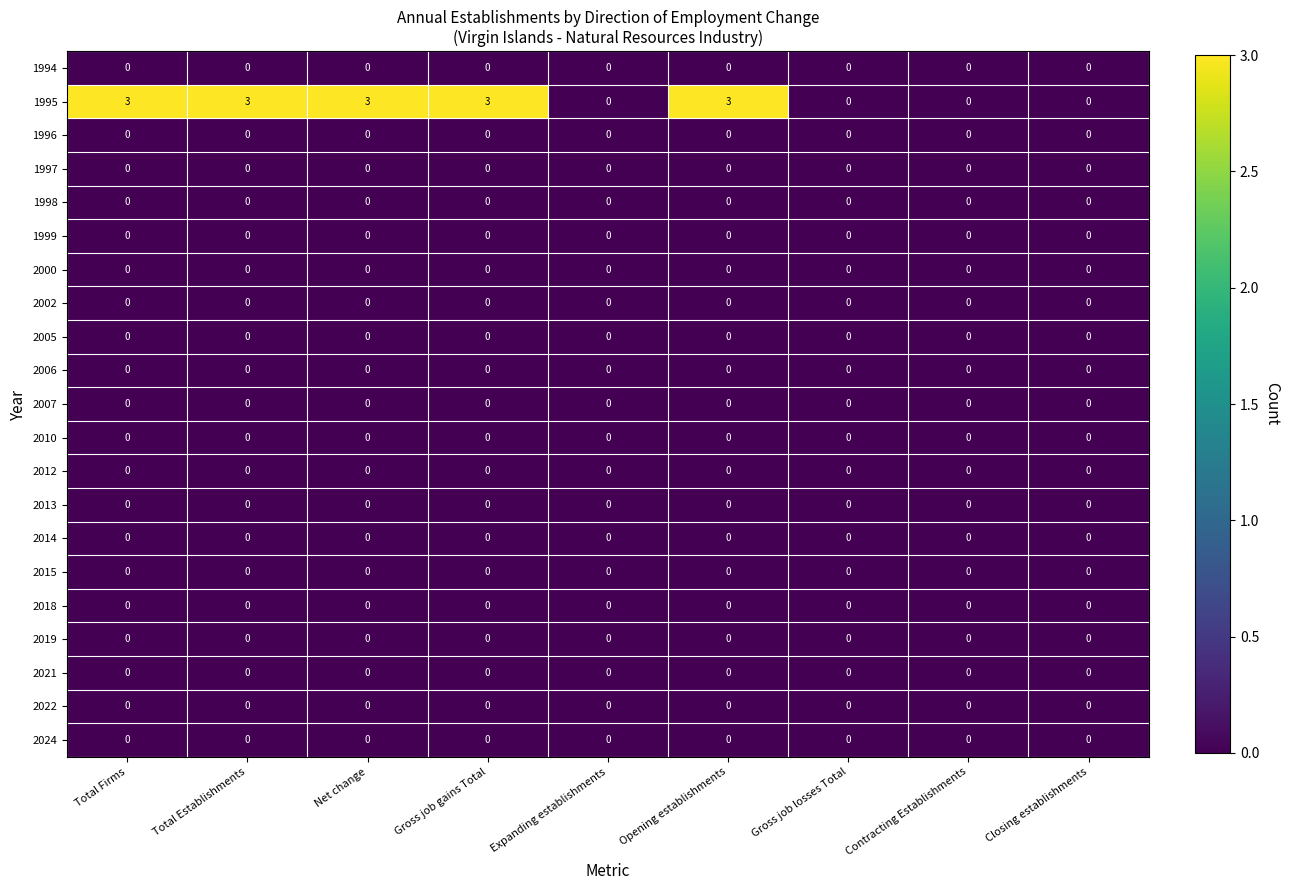

The value of 2002 at Total Firms is 0. True or false?

True